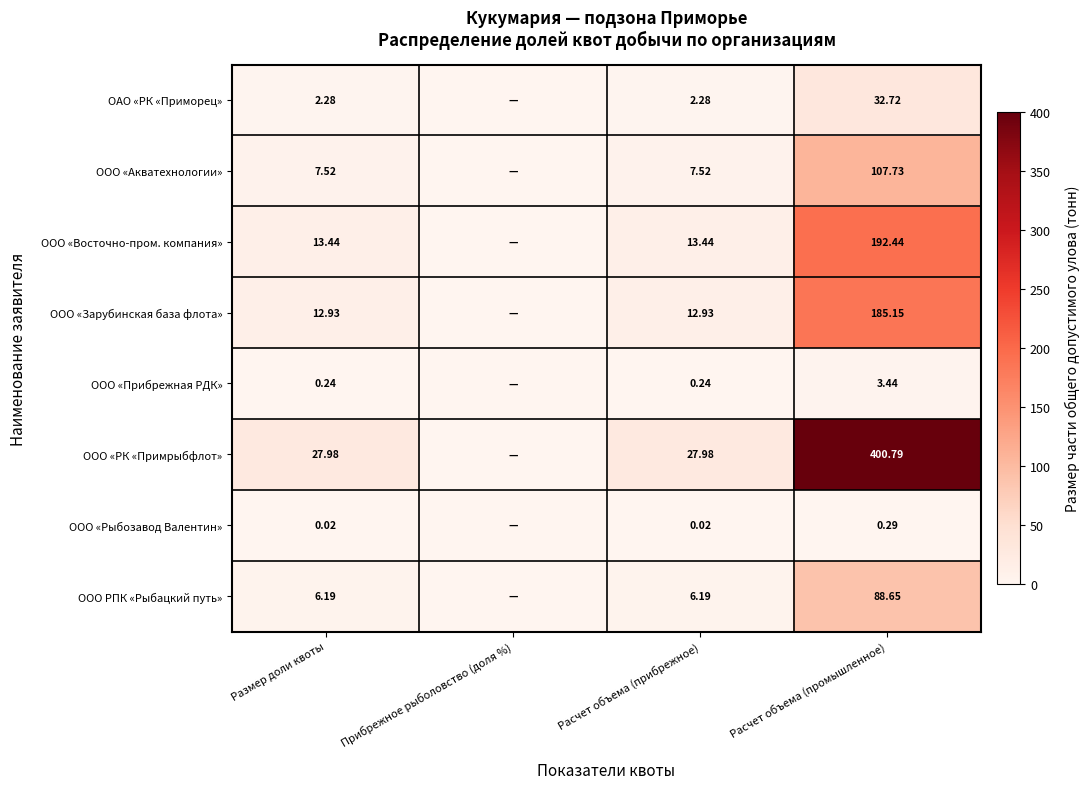

At Расчет объема (промышленное), list the series in order from smallest to largest.

ООО «Рыбозавод Валентин», ООО «Прибрежная РДК», ОАО «РК «Приморец», ООО РПК «Рыбацкий путь», ООО «Акватехнологии», ООО «Зарубинская база флота», ООО «Восточно-пром. компания», ООО «РК «Примрыбфлот»